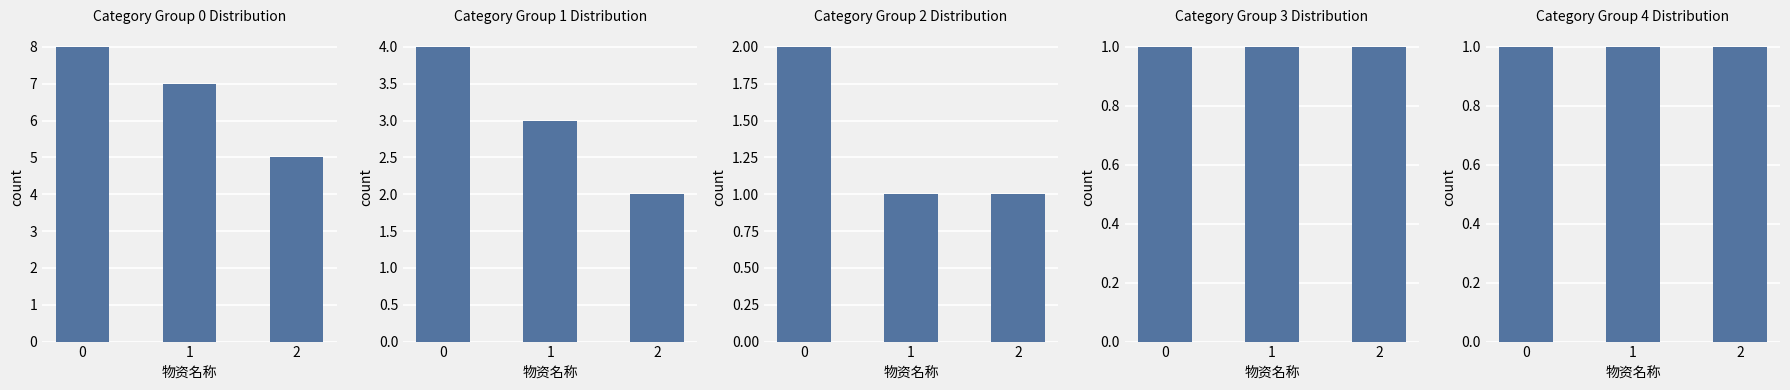

List the series in order of their peak value, lowest first.

Group 3, Group 4, Group 2, Group 1, Group 0